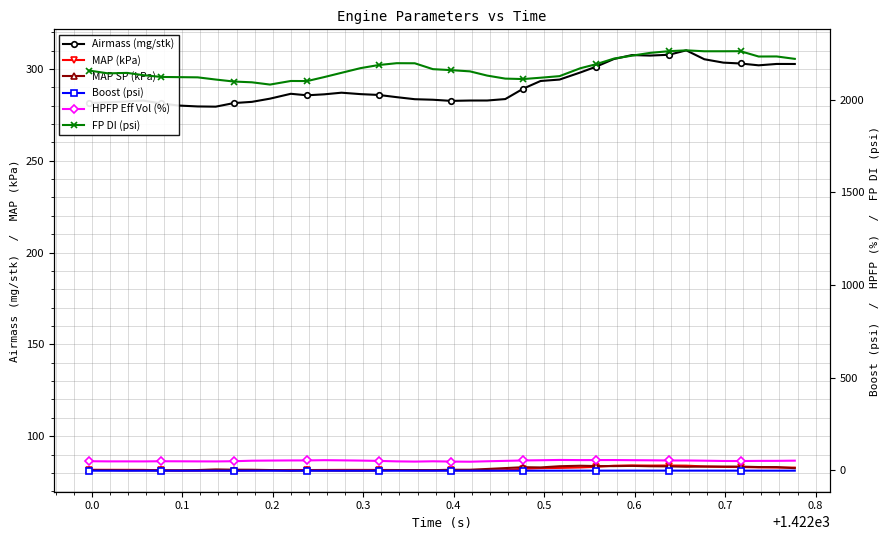

True or false: FP DI (psi) and MAP (kPa) intersect in this chart.

False